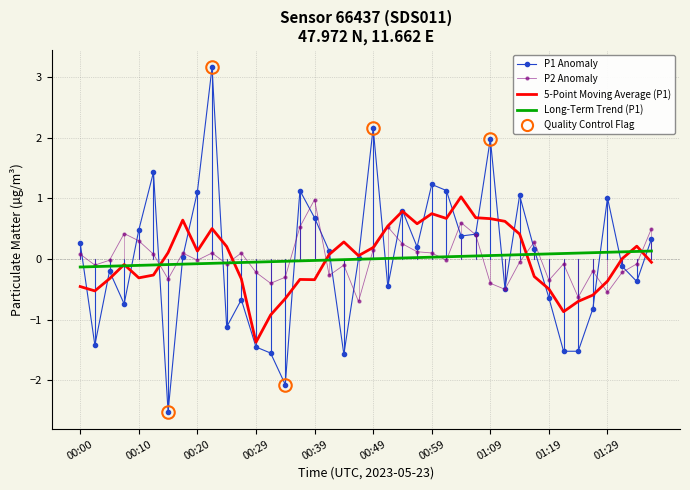

What is the maximum value for 5-Point Moving Average (P1)?

1.0